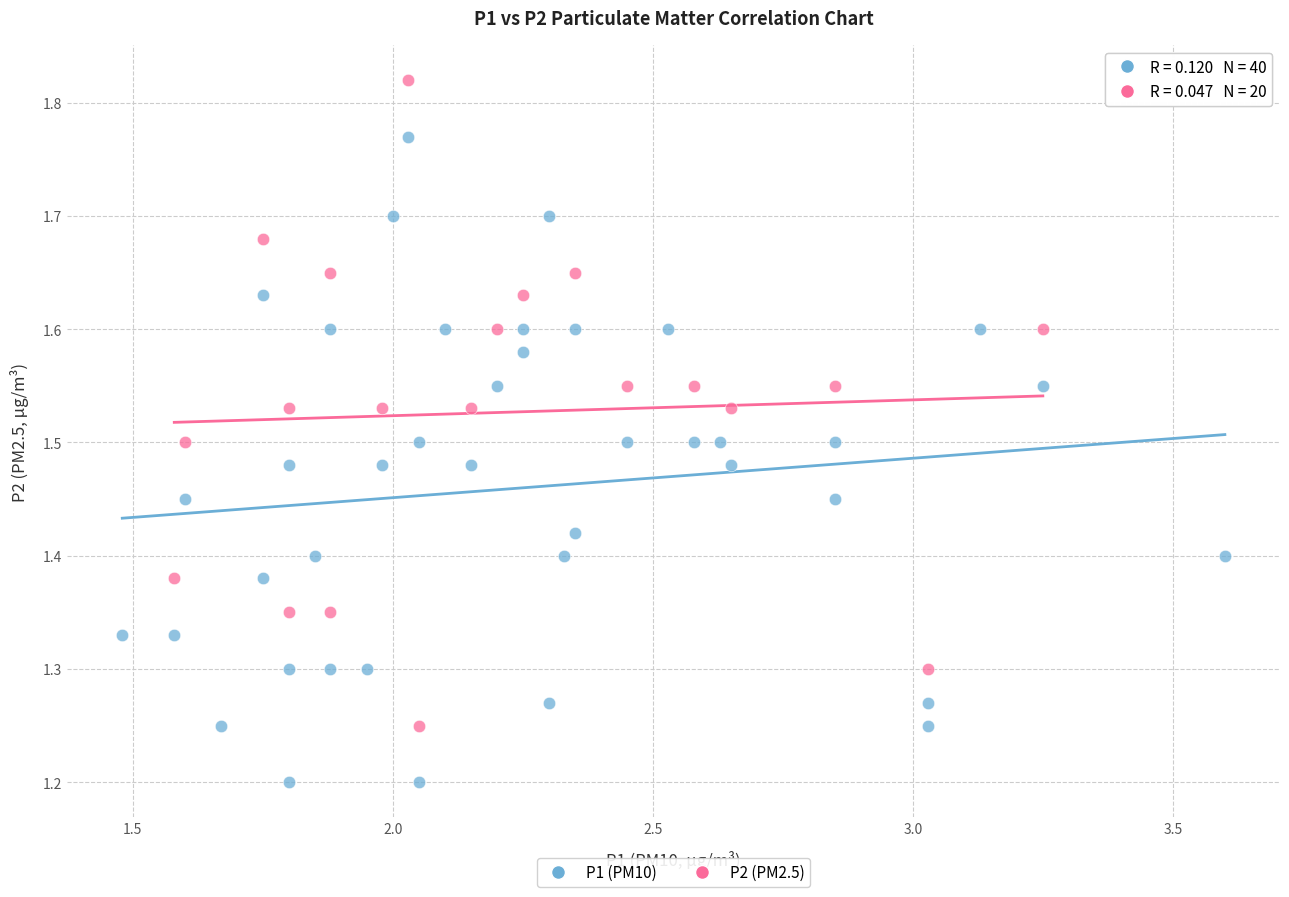

Which series reaches the maximum Y coordinate?

P2 (PM2.5)